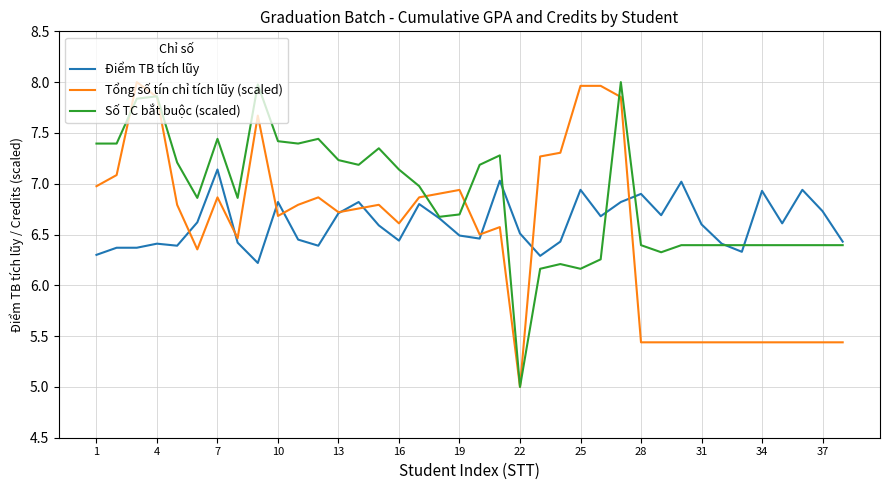

What is the minimum value shown in the chart?

5.0